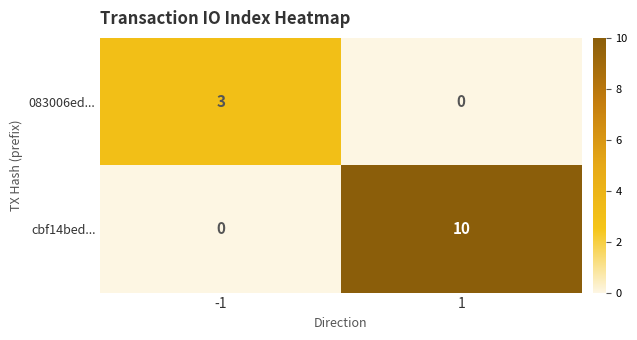

What is the difference between the highest and lowest values at -1?

3